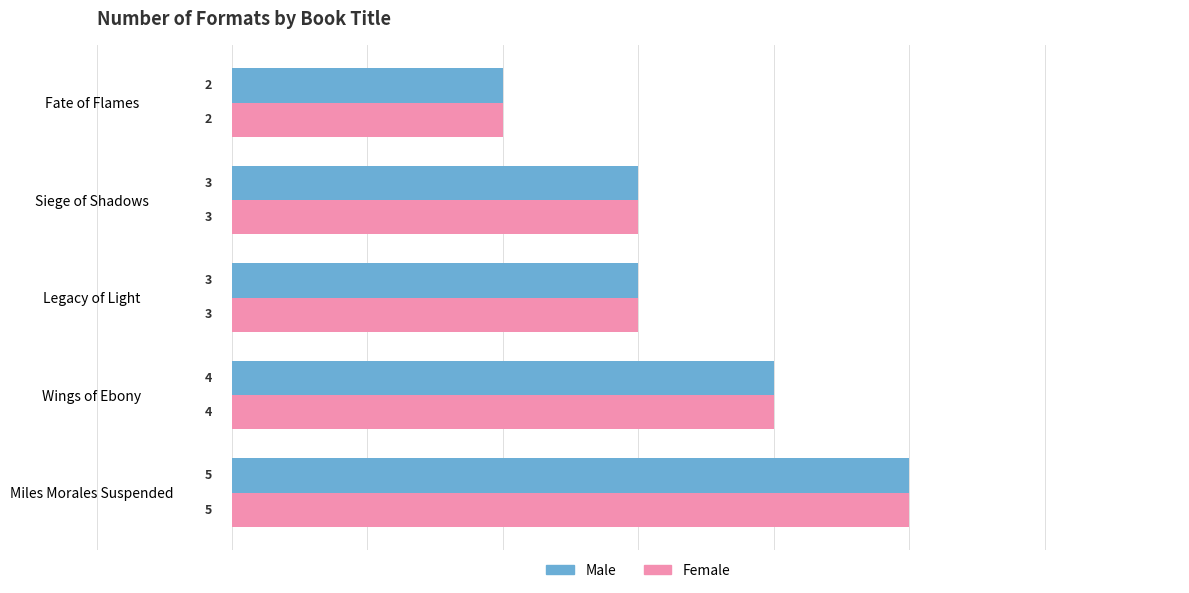

How many Female values are between 3 and 4?

3